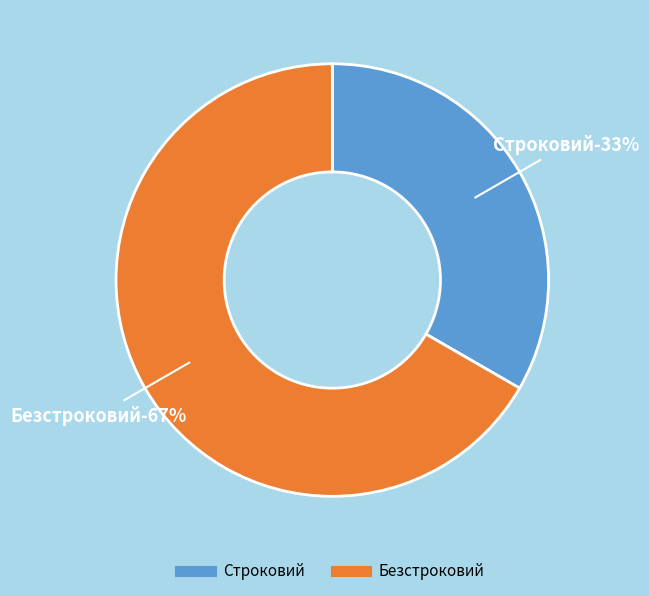

To the nearest percent, what is the combined percentage of Строковий and Безстроковий?

100%